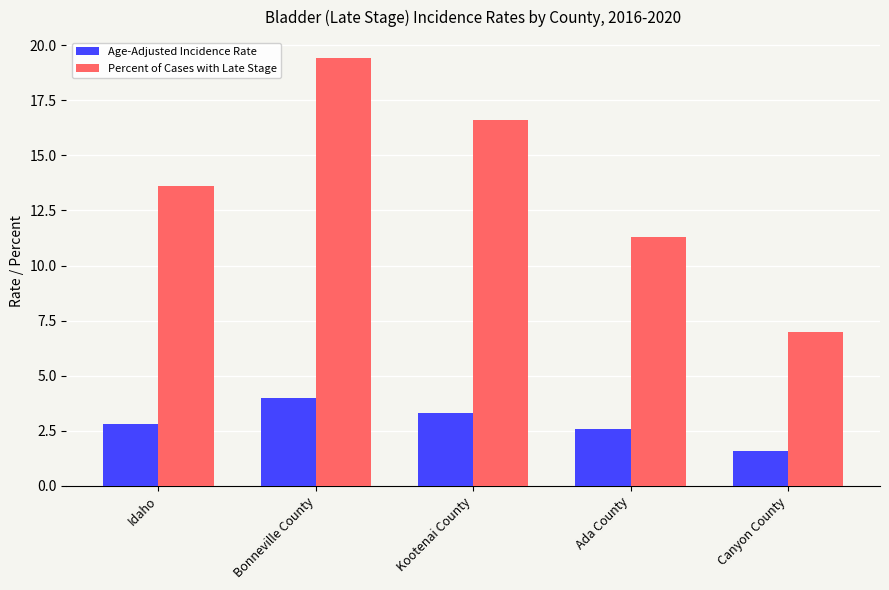

At which label does Percent of Cases with Late Stage first exceed 13?

Idaho